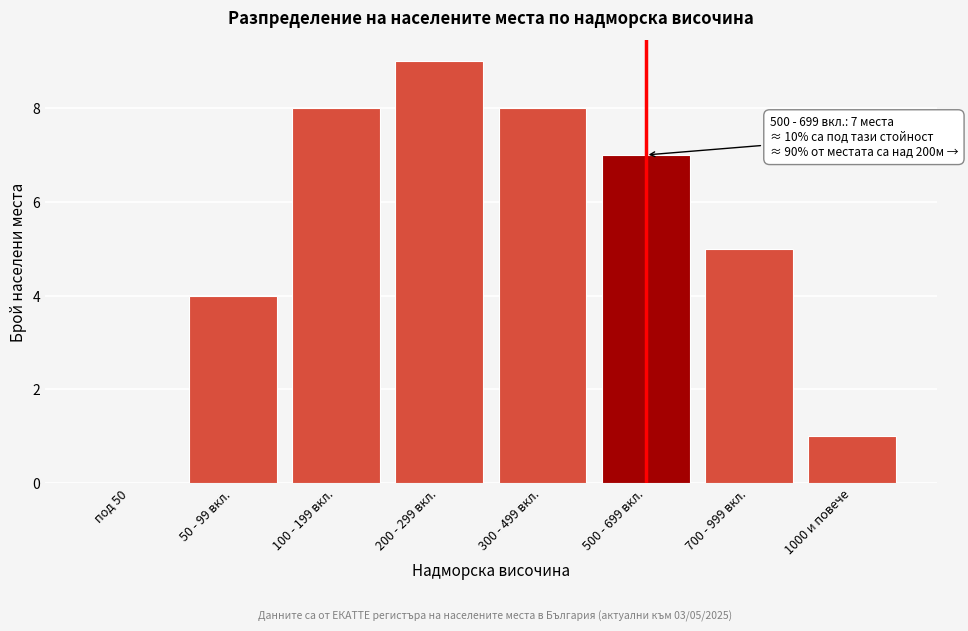

Reading right to left, transcribe all the data shown in this chart.

1000 и повече=1	700 - 999 вкл.=5	500 - 699 вкл.=7	300 - 499 вкл.=8	200 - 299 вкл.=9	100 - 199 вкл.=8	50 - 99 вкл.=4	под 50=0